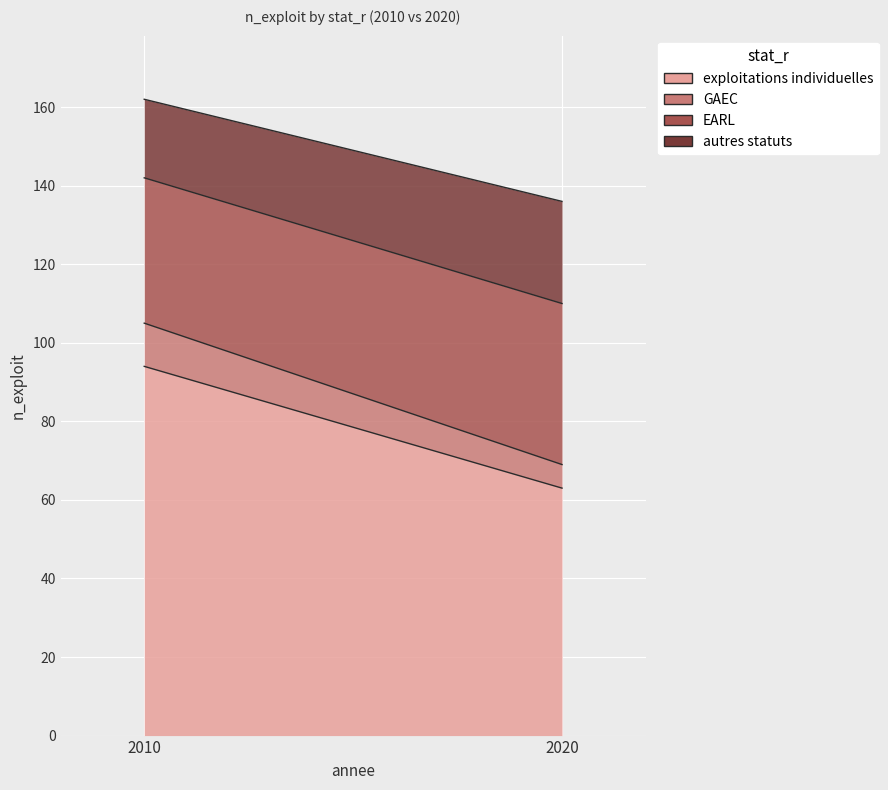

What is the sum of the autres statuts values at 2010 and 2020?

46